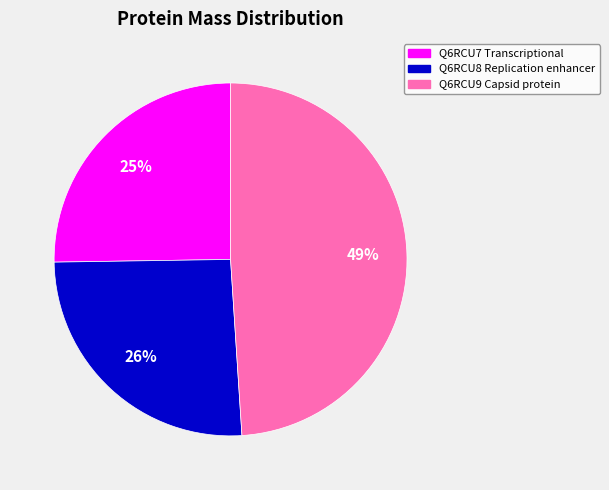

How many segments does this pie chart have?

3